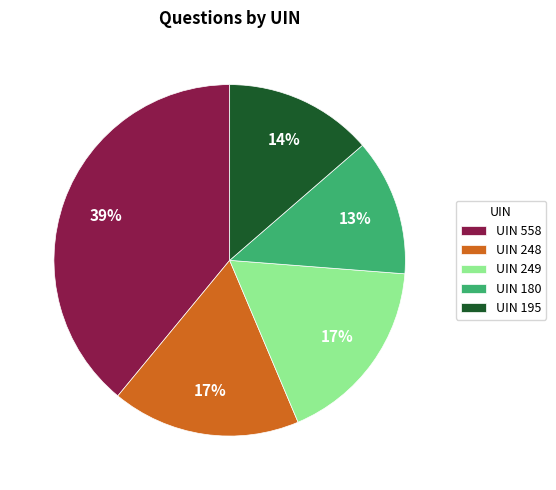

True or false: UIN 558 accounts for 39% of the total.

True